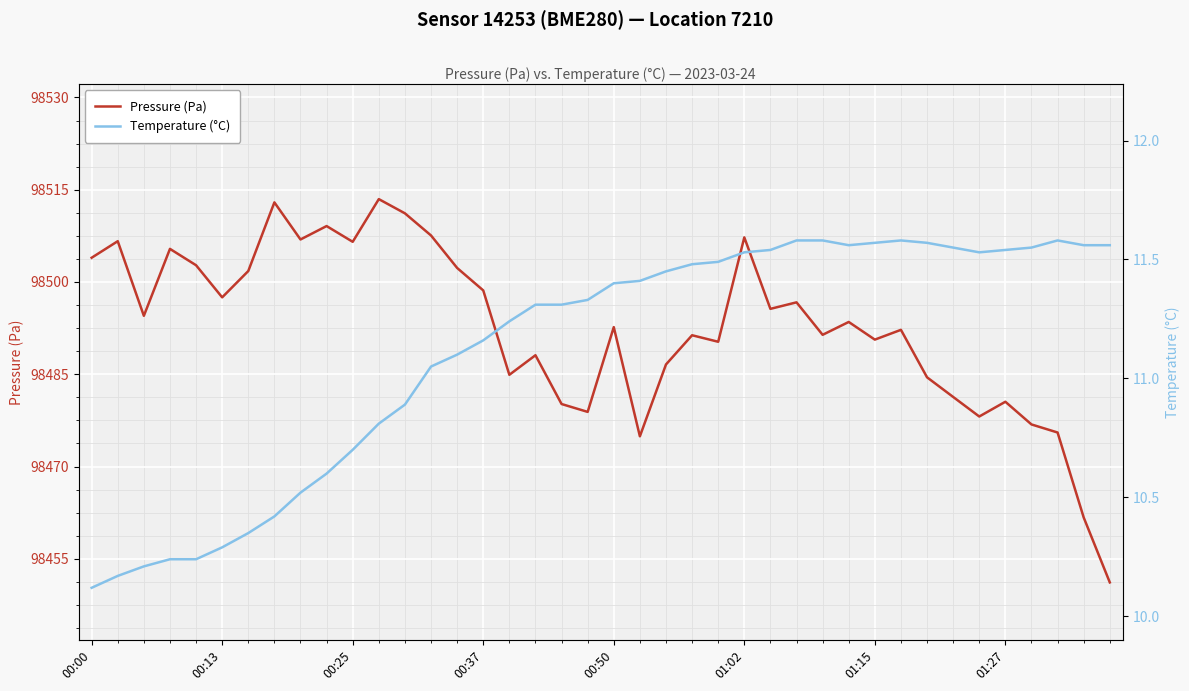

Rank the series by their average value, from lowest to highest.

Temperature (°C), Pressure (Pa)